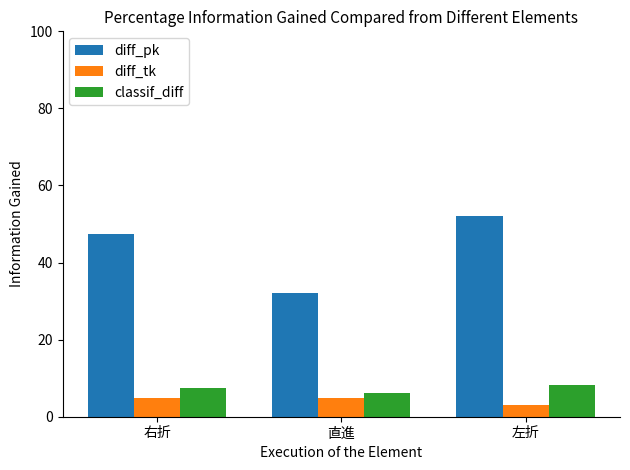

What is the sum of all classif_diff values?

22.0